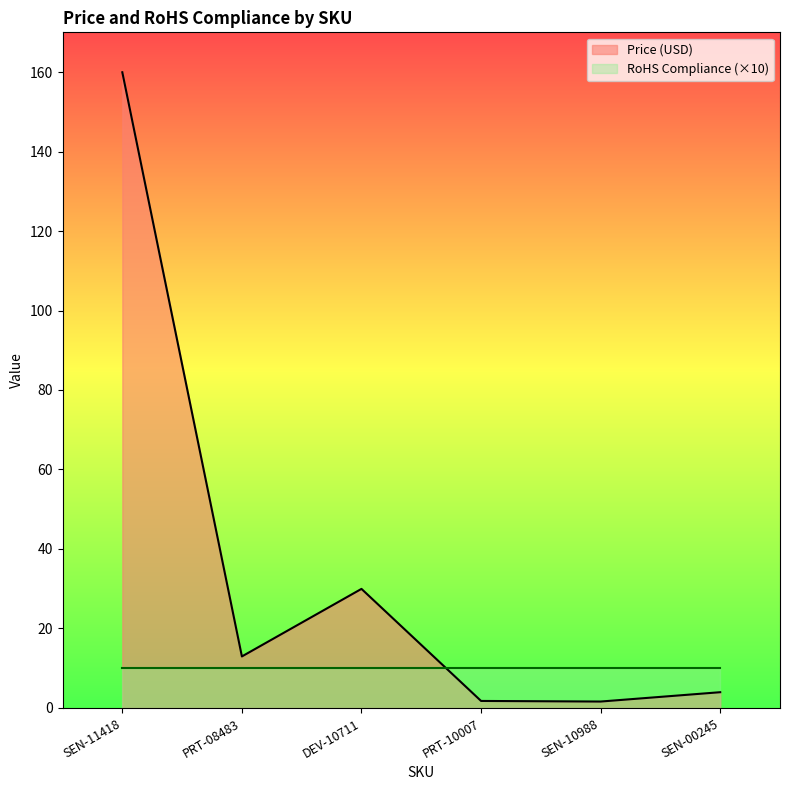

Is it true that the value at DEV-10711 is 44.4?

False